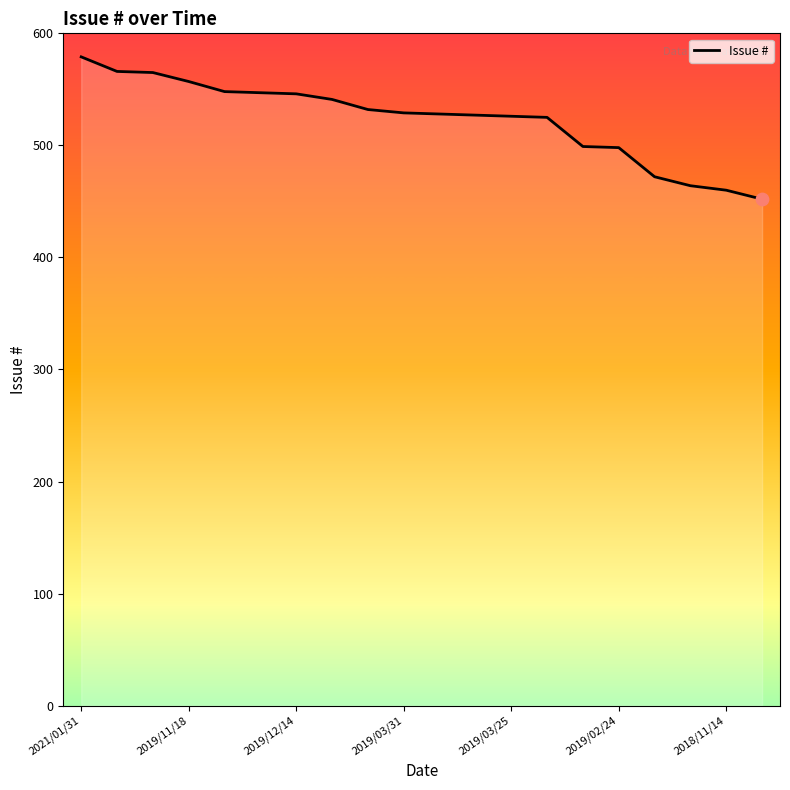

What is the maximum value shown in the chart?

579